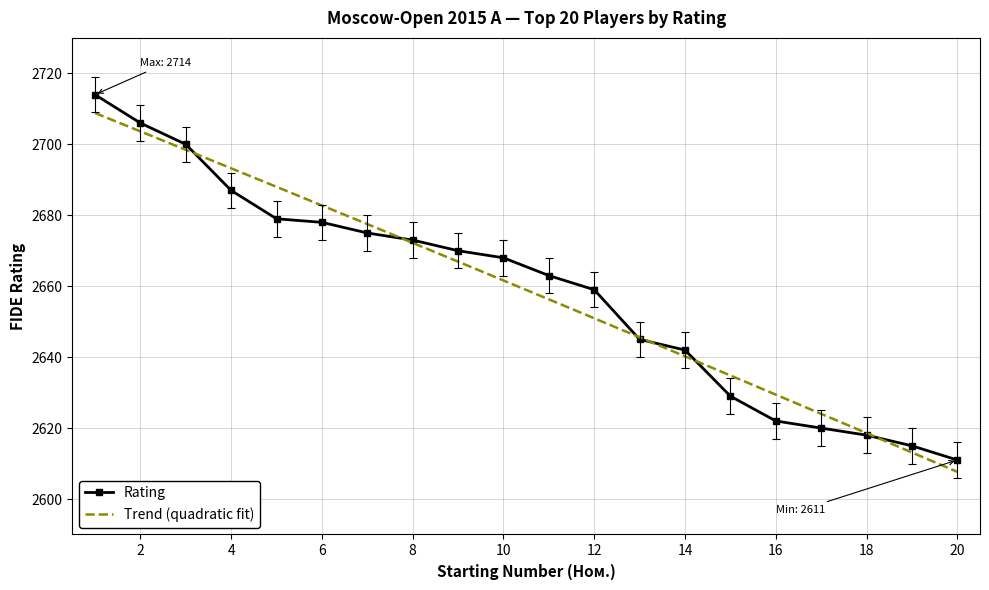

At which label does the data first exceed 2668?

1